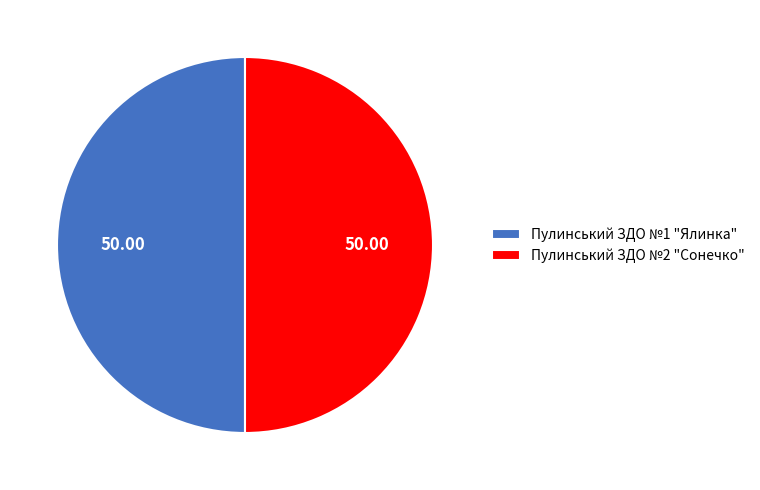

Approximately how many times larger is the value at Пулинський ЗДО №1 "Ялинка" compared to Пулинський ЗДО №2 "Сонечко"?

1.0